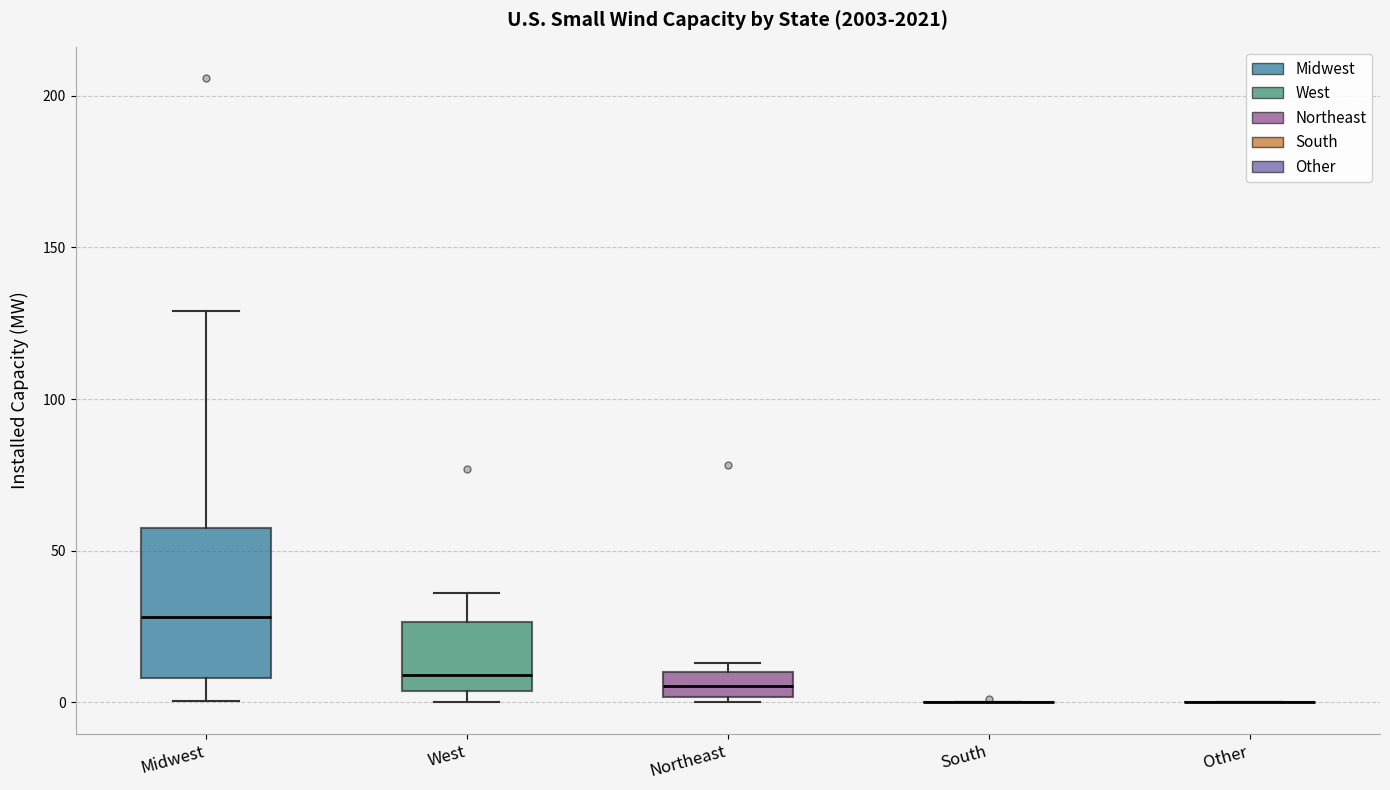

Which box is the tallest, from its lower edge to its upper edge?

Midwest